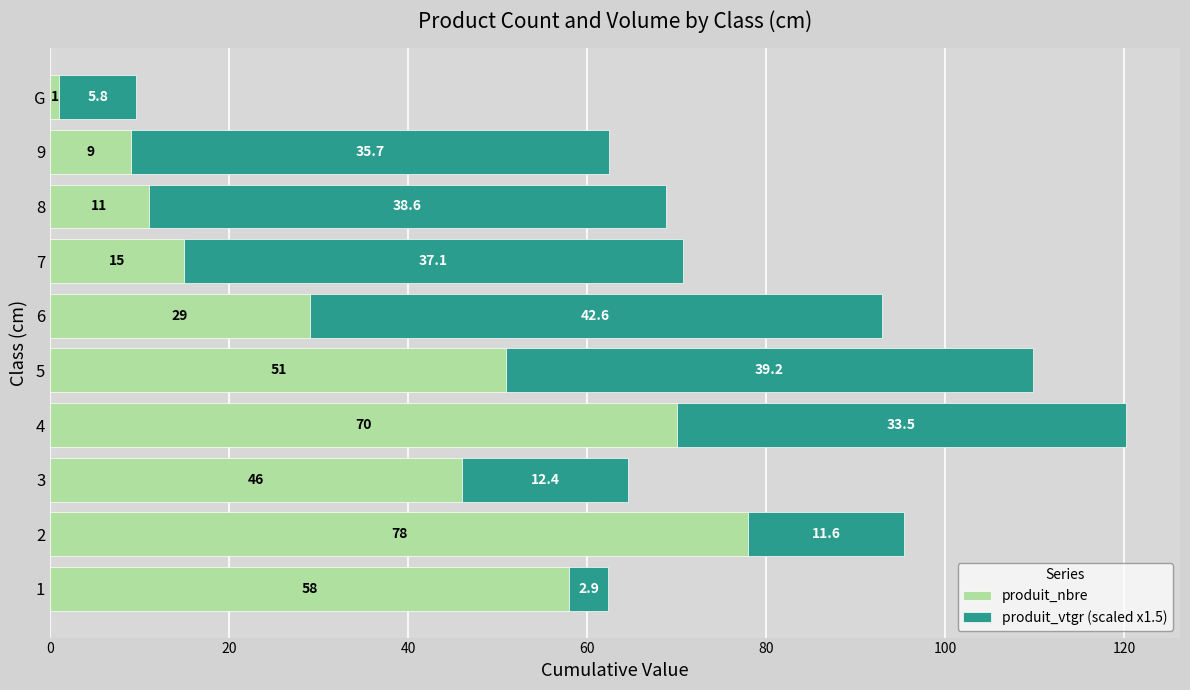

What is the minimum value for produit_nbre?

1.0